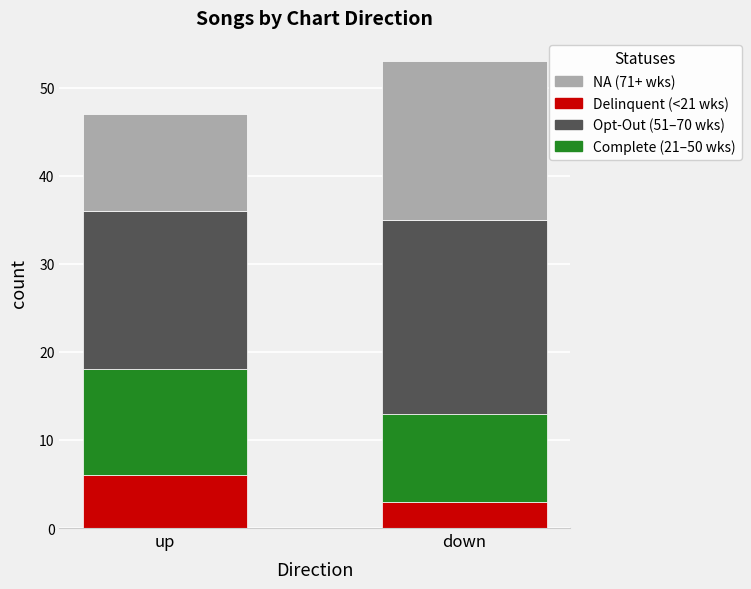

At which category is the sum across all series the highest?

down